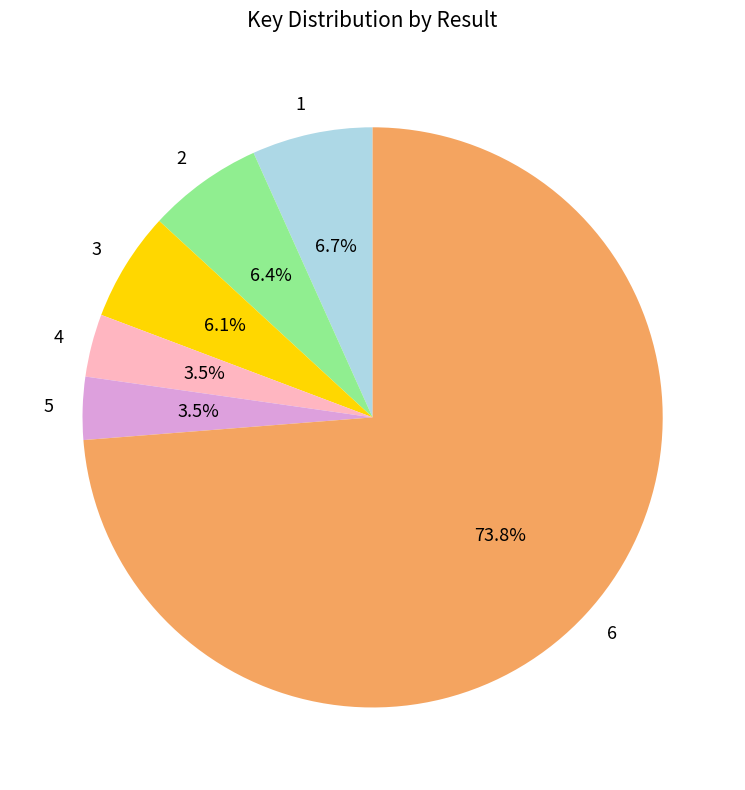

Count the number of slices in the pie.

6